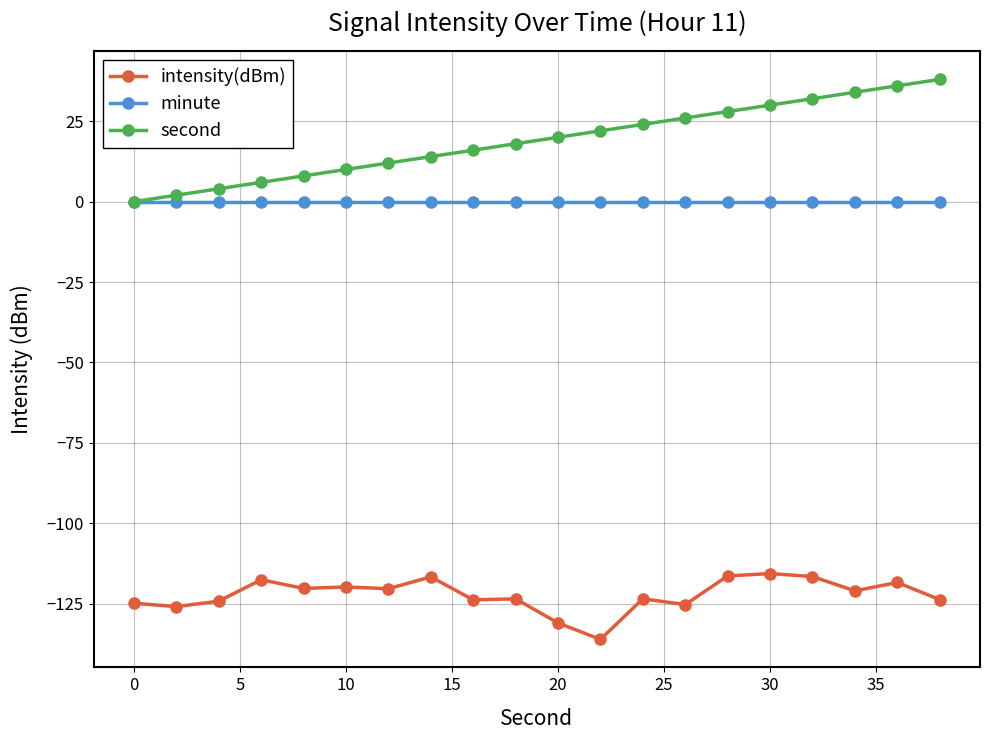

Which series has the widest spread of values?

second